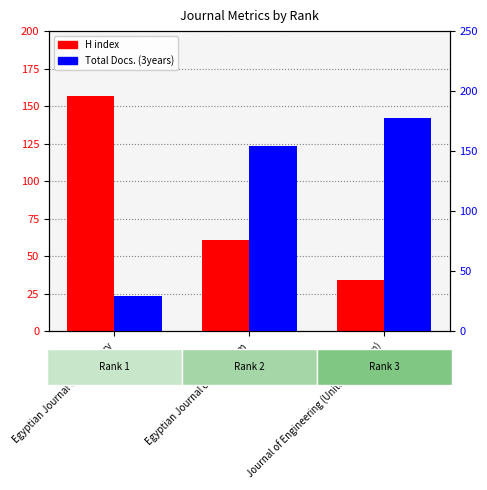

What is the value of the Total Docs. (3years) bar at the 1st from the left?

29